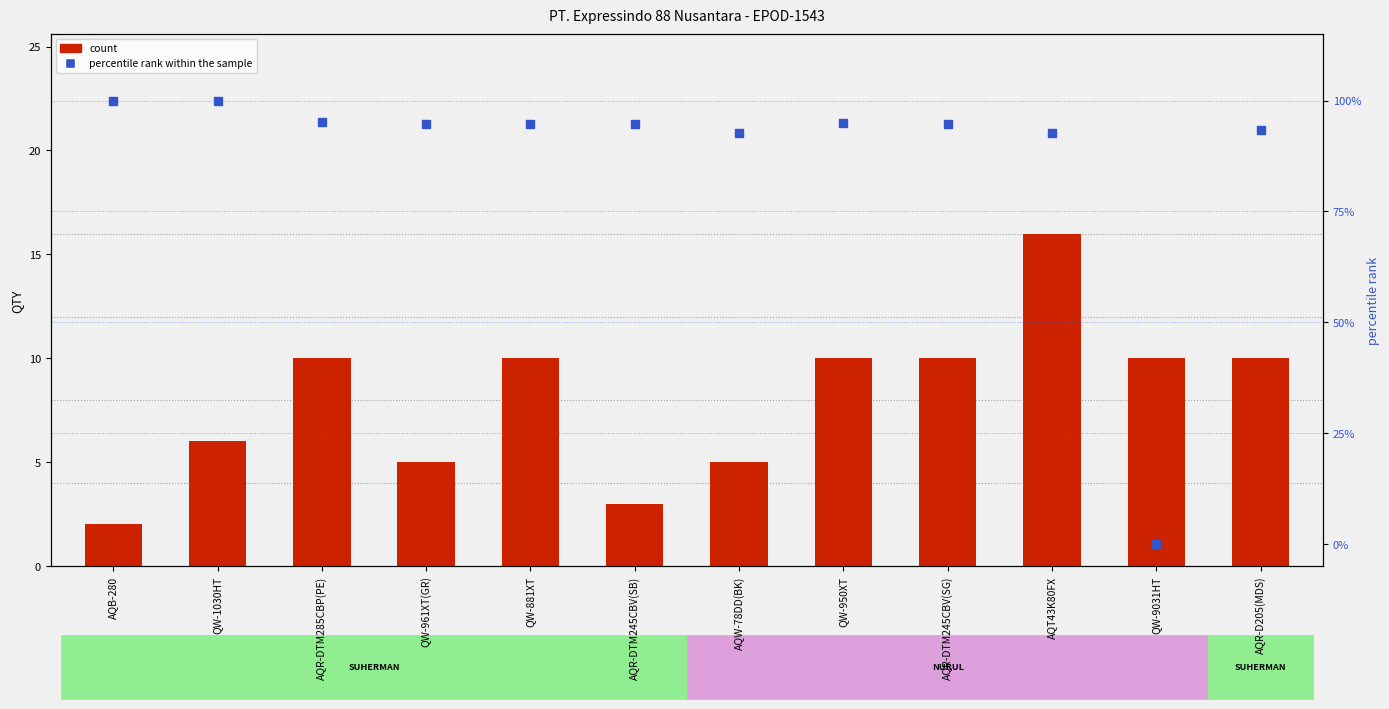

What is the total value across all series at AQR-DTM245CBV(SG)?

104.6